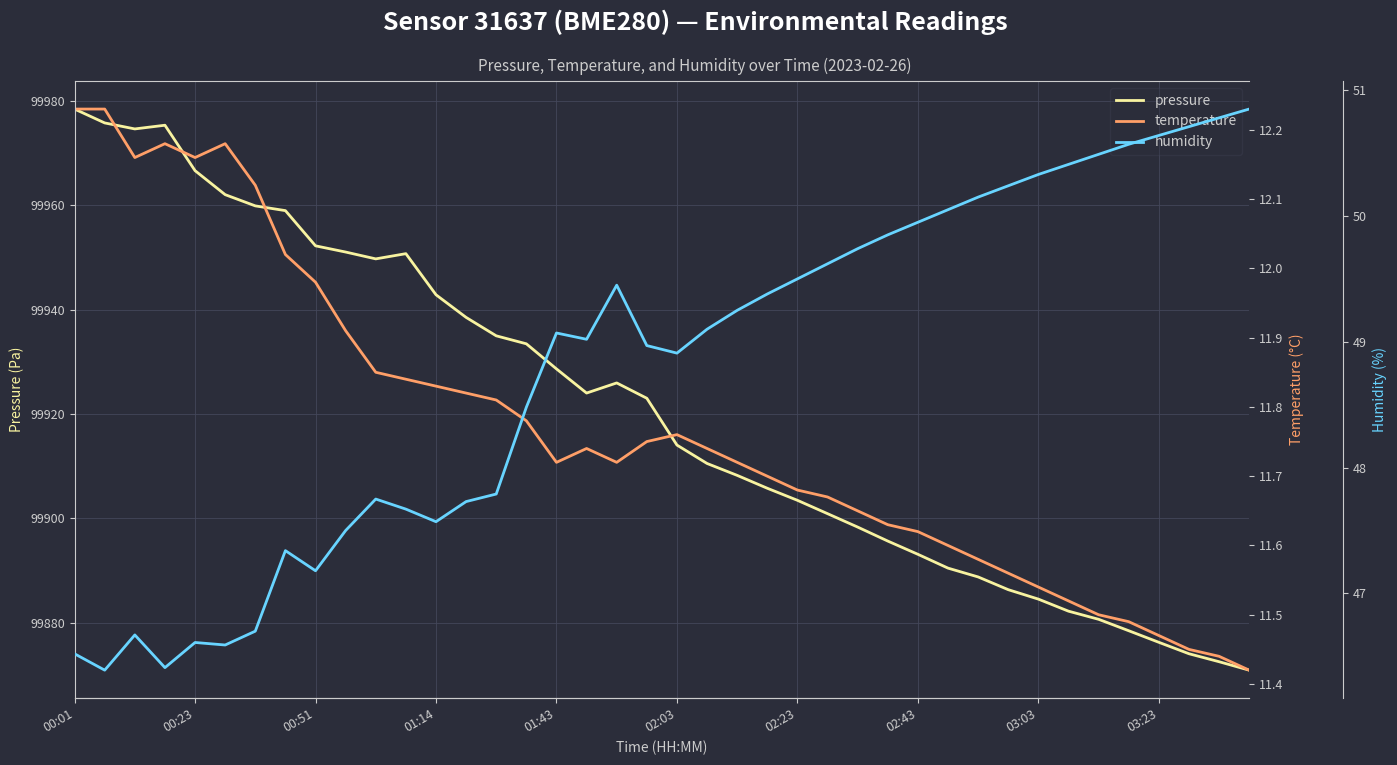

True or false: humidity and temperature intersect in this chart.

False